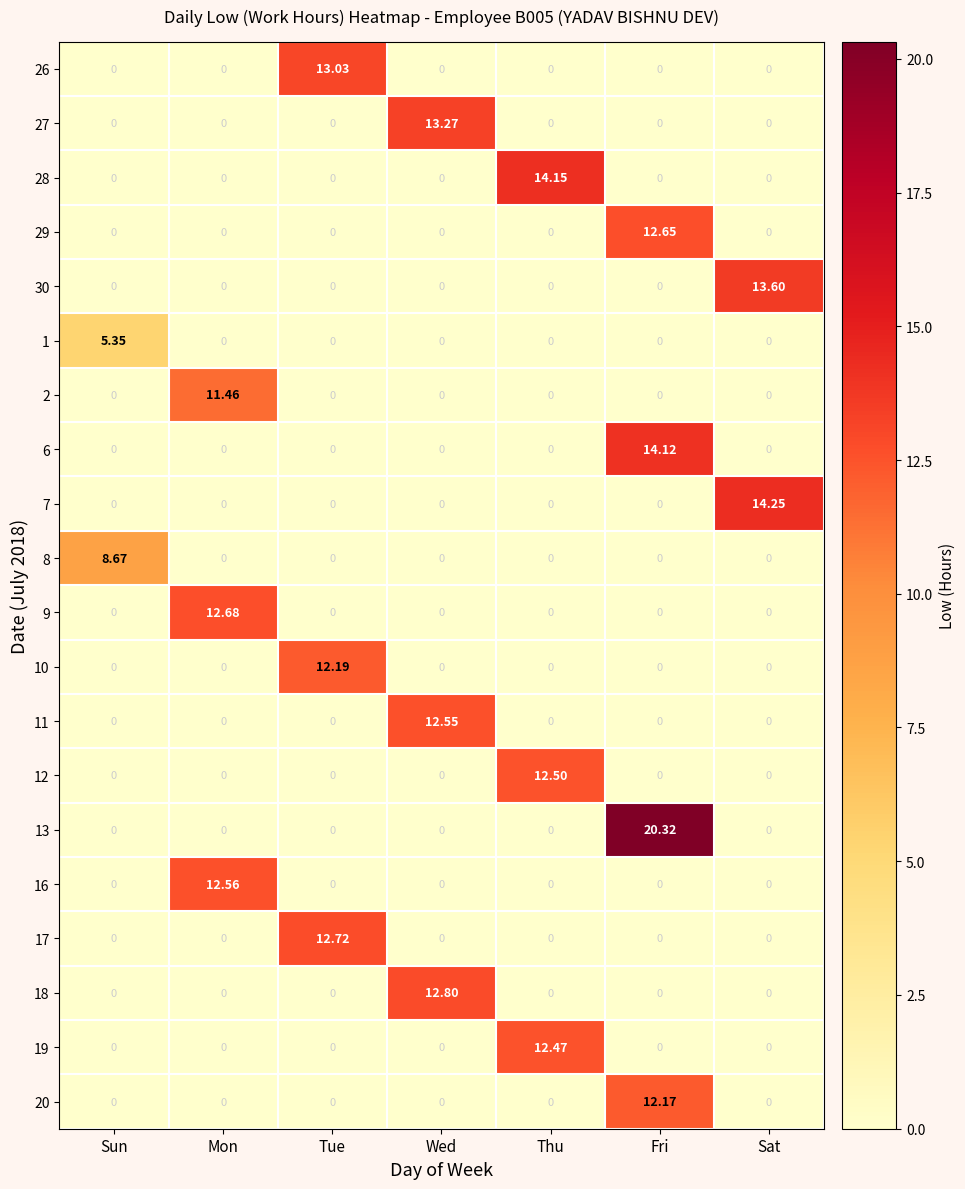

At which category does the chart reach its peak across all series?

Fri